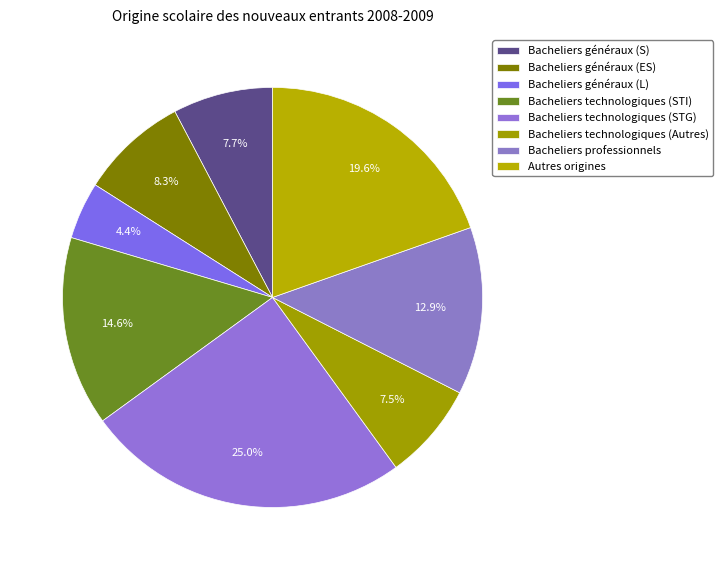

The Bacheliers technologiques (Autres) slice represents 1% of the pie. True or false?

False